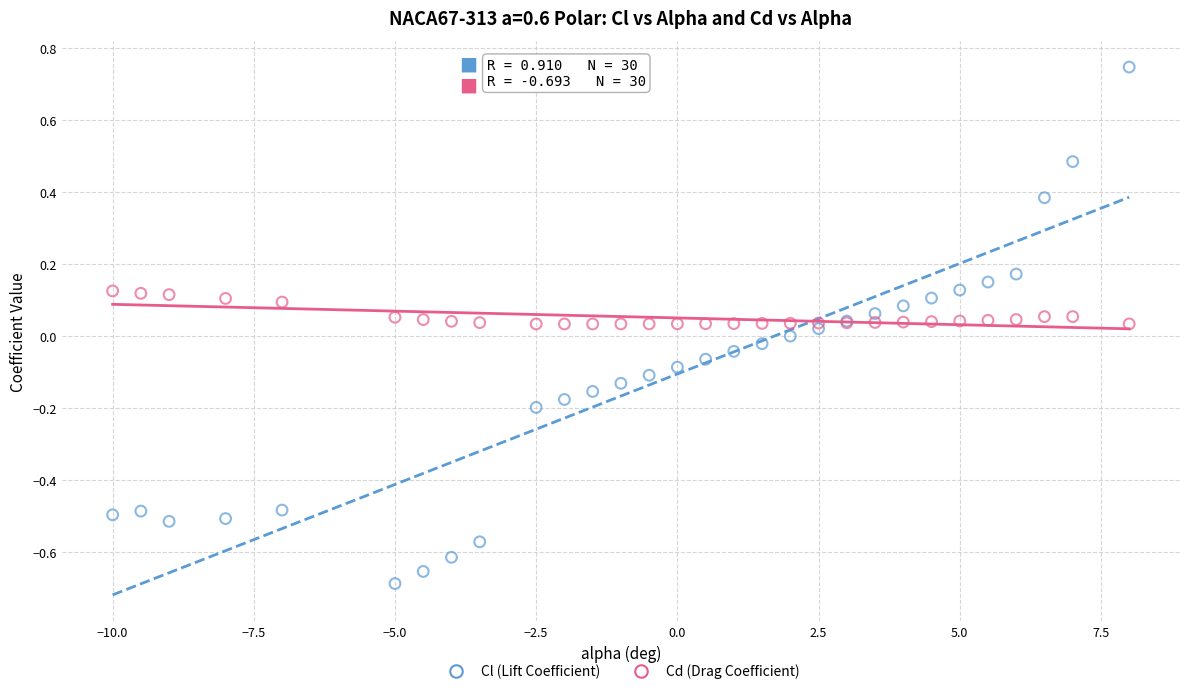

Which series has the largest Y range (max minus min)?

Cl (Lift Coefficient)